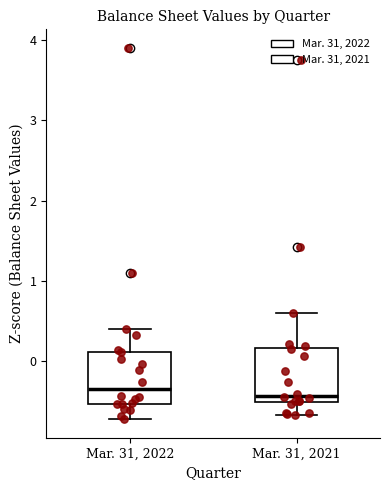

Reading left to right, read every box against the y-axis: the position of its median line, the range the box covers, and the ends of its whiskers. The values are not printed on the chart, so give them approximately, as read against the axis.

Mar. 31, 2022: median -0.3, box -0.5 to 0.1, whiskers -0.7 to 0.4
Mar. 31, 2021: median -0.4, box -0.5 to 0.2, whiskers -0.7 to 0.6